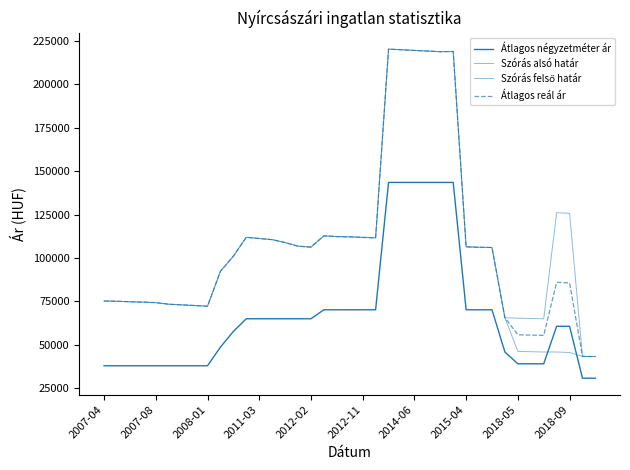

How many lines are shown in the chart?

4